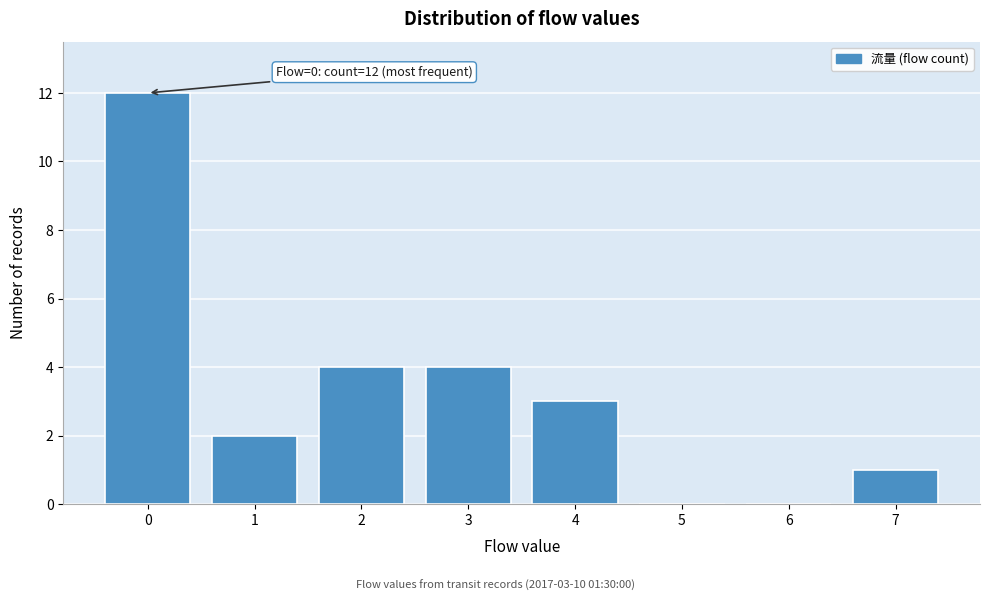

Reading left to right, what are all the values shown in this chart?

0=12	1=2	2=4	3=4	4=3	5=0	6=0	7=1